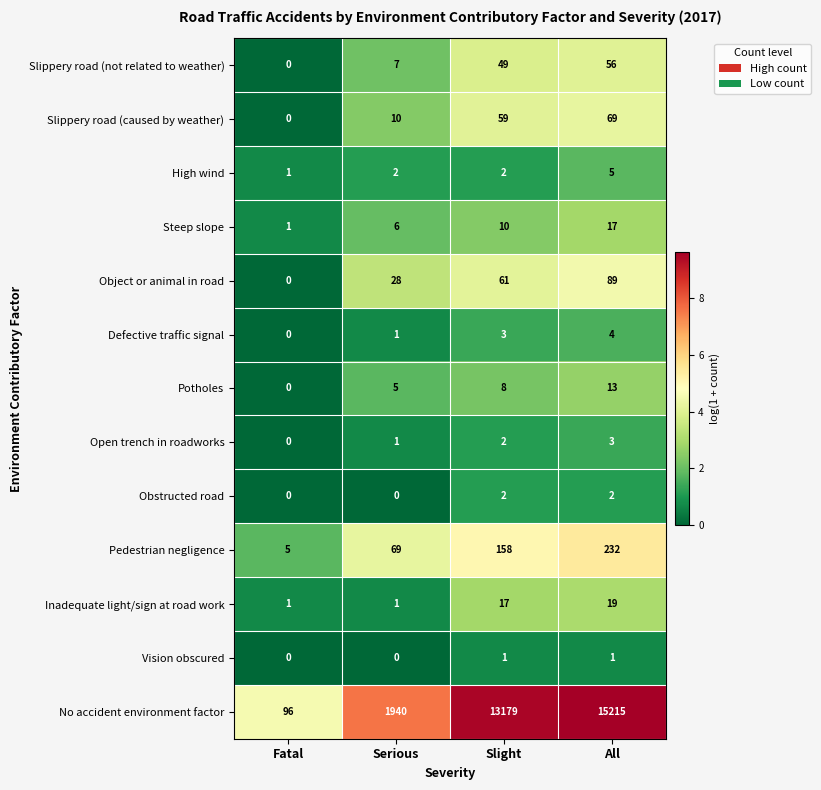

At how many categories does at least one series exceed 1399?

3